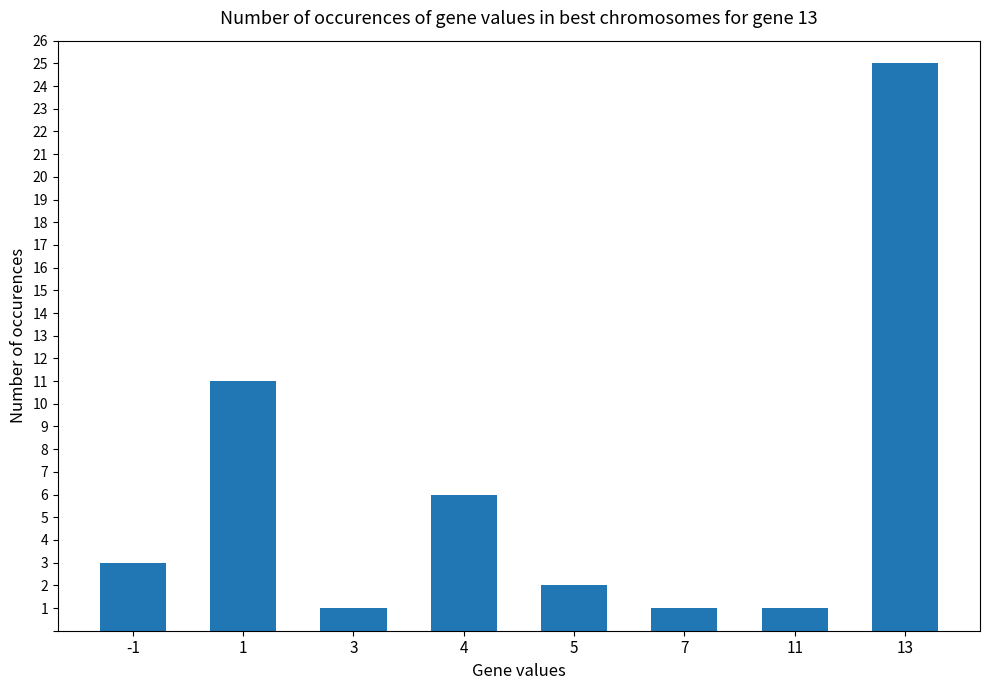

How many bars are there in total?

8